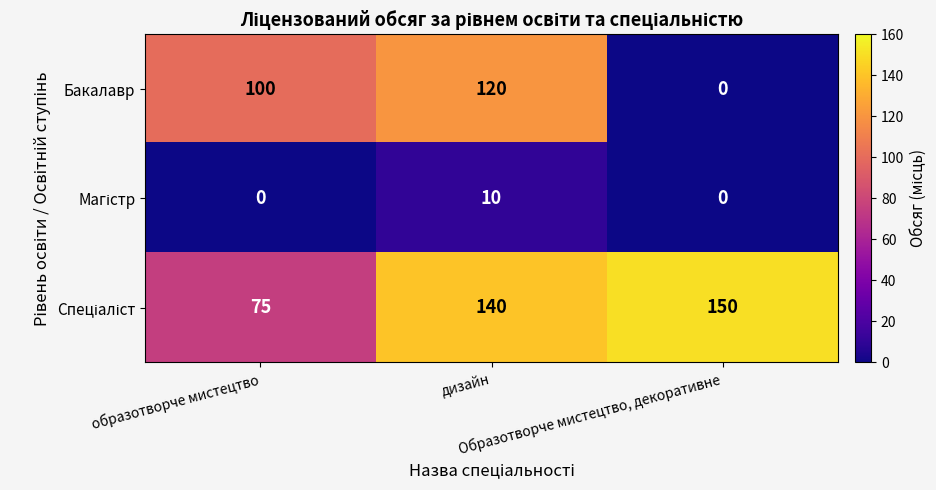

What is the sum of all Бакалавр values?

220